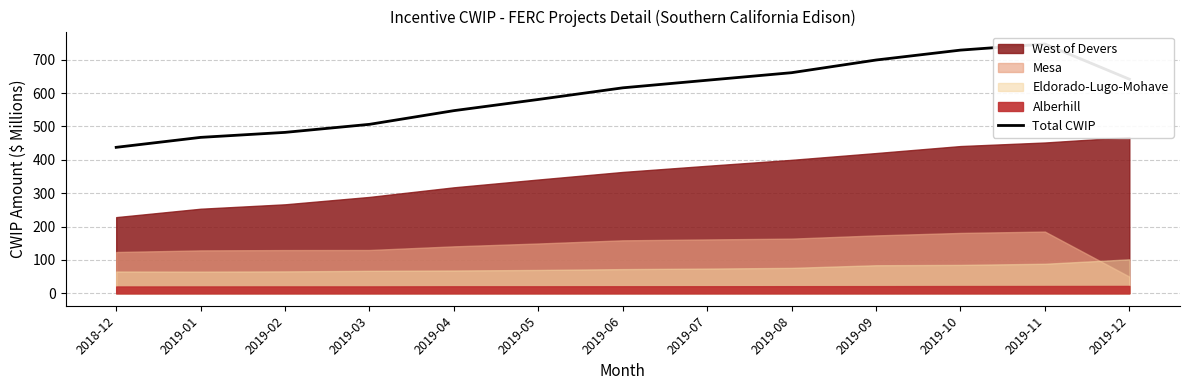

True or false: there are more than 2 points higher than both neighbors.

False